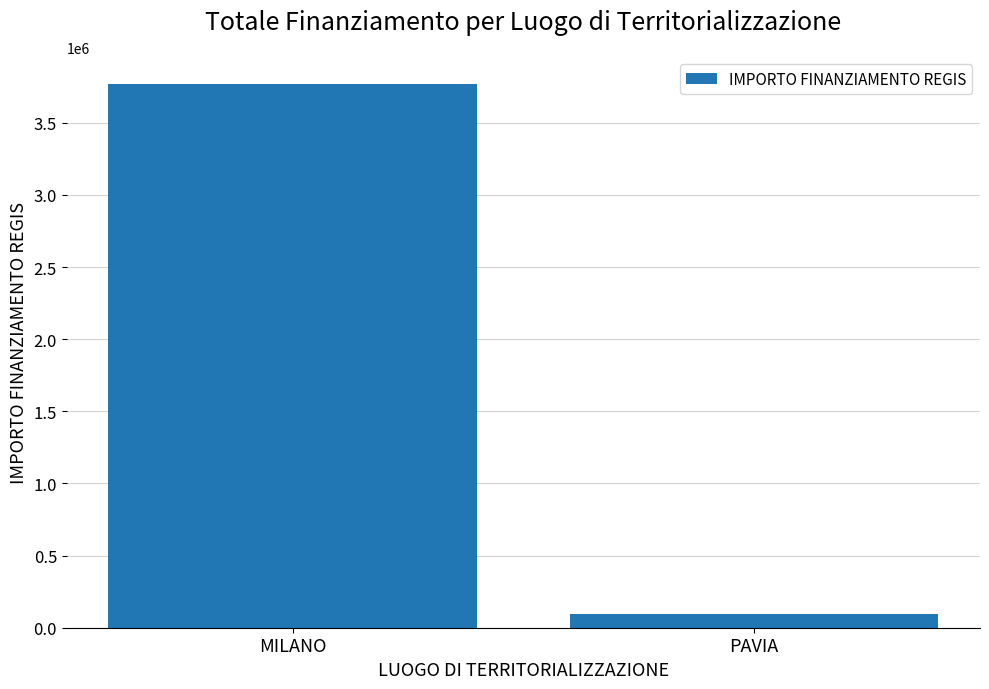

What is the sum of all values?

3865191